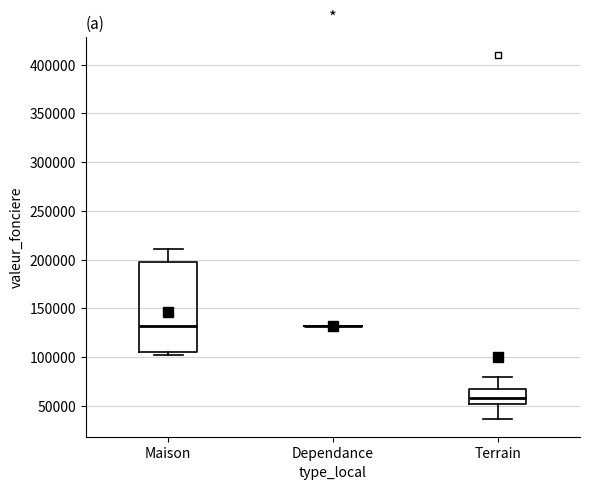

Reading left to right, transcribe this box plot: for each box, give where its median line is, the range the box spans, and where its two whiskers end, as read against the y-axis. The values are not printed on the chart, so give them approximately, as read against the axis.

Maison: median 130000, box 105000 to 200000, whiskers 100000 to 210000
Dependance: box collapsed to a line at 130000, whiskers 130000 to 130000
Terrain: median 60000, box 50000 to 70000, whiskers 35000 to 80000